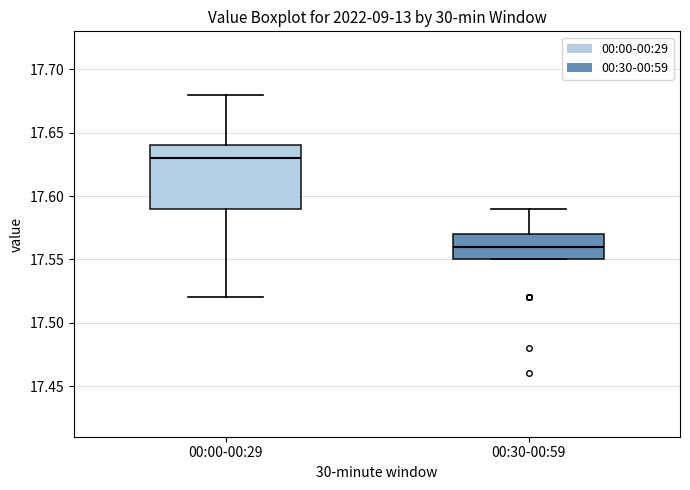

Which box has the highest median line?

00:00-00:29